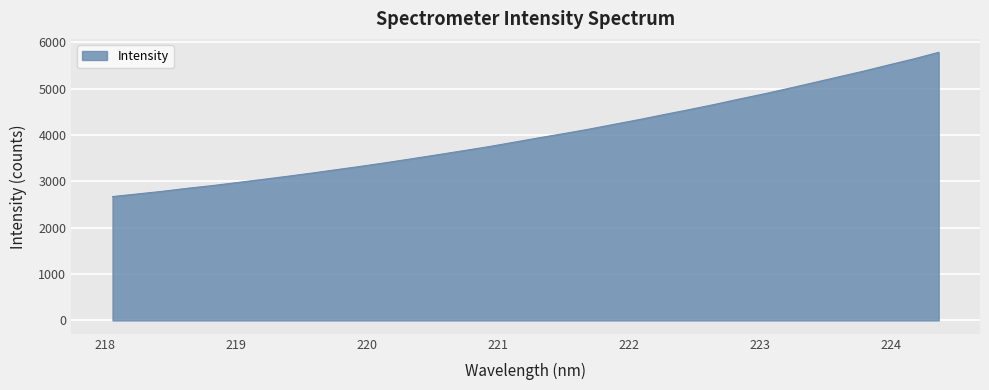

What is the difference between the maximum and minimum values?

3111.5